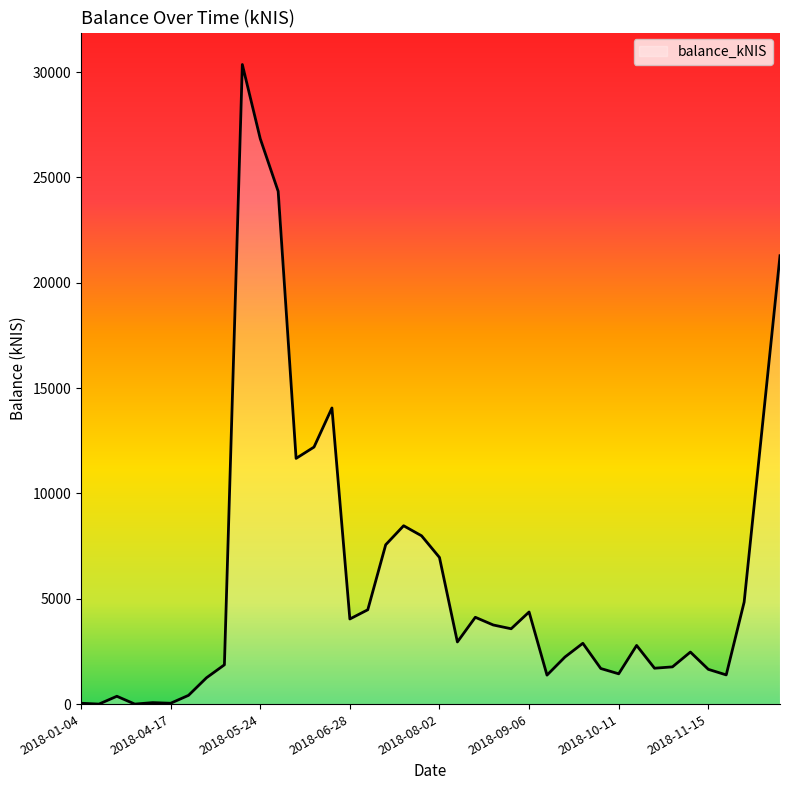

How many values exceed 2949?

20